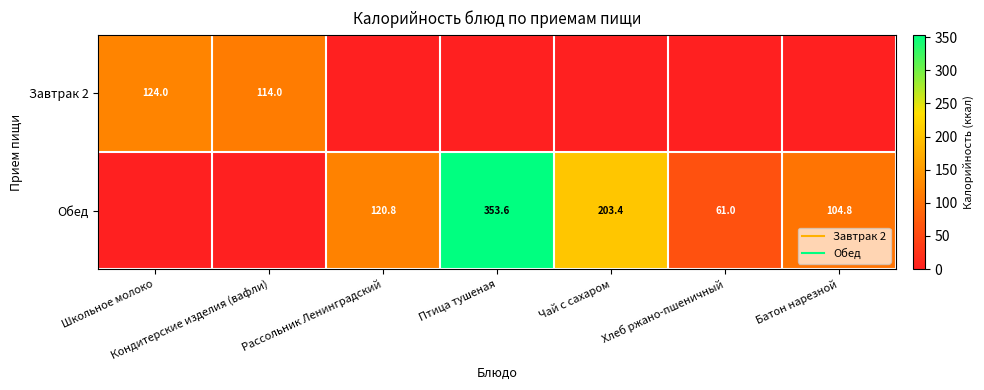

How many data points in Завтрак 2 are above 0?

2